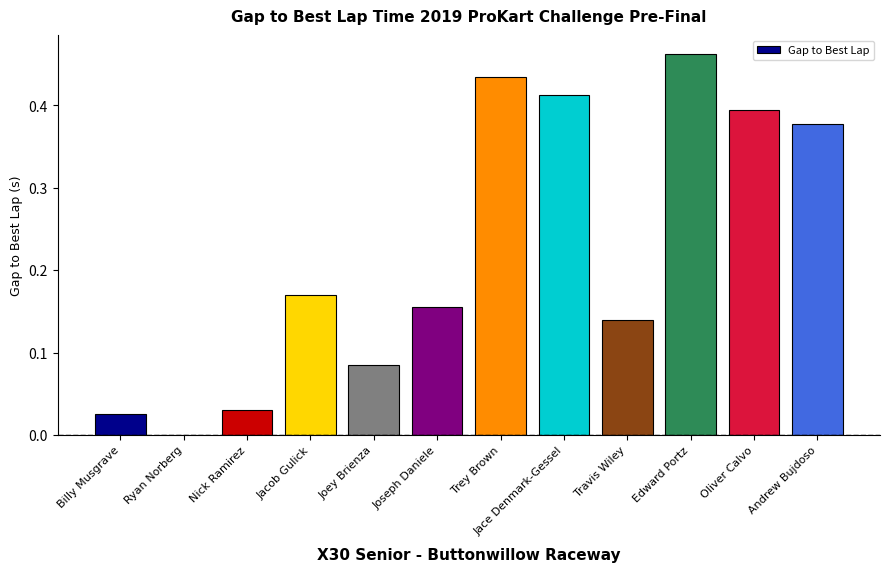

Which label corresponds to the largest value in the chart?

Edward Portz